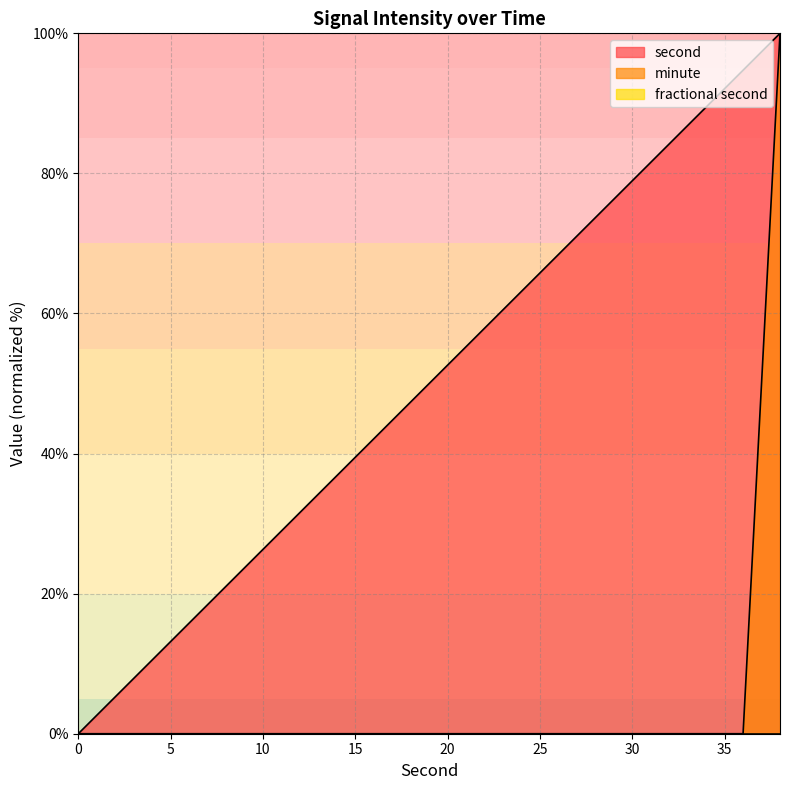

List the series in order of their peak value, highest first.

second, minute